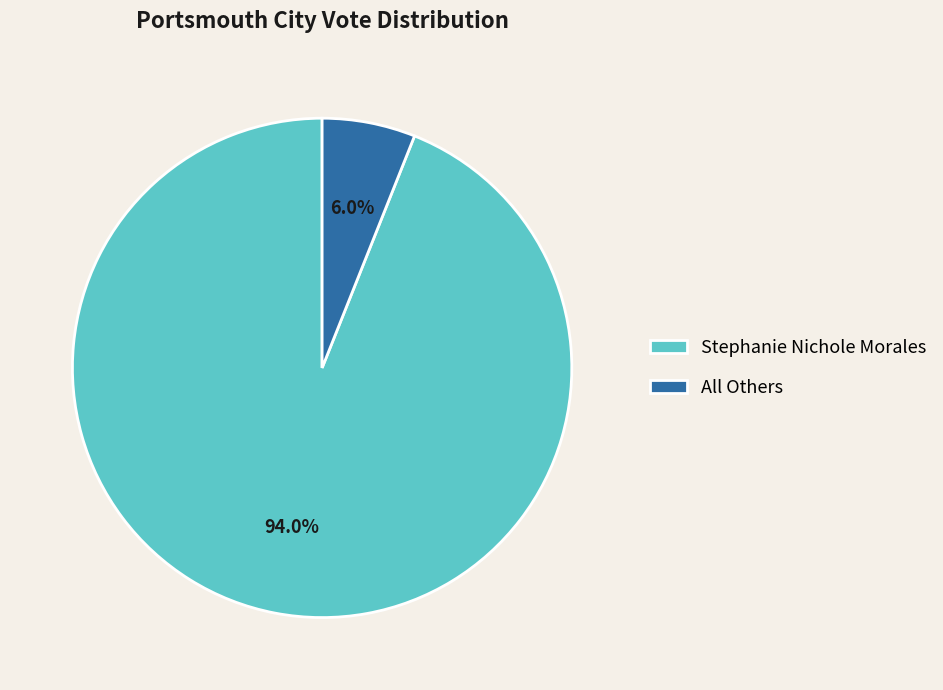

To the nearest percent, what is the difference between the All Others and Stephanie Nichole Morales slice percentages?

88%